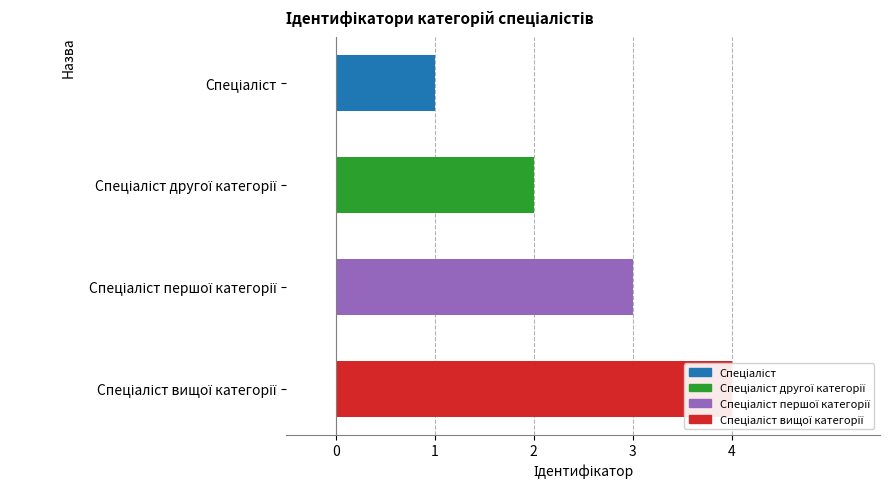

Does the chart contain stacked bars?

No